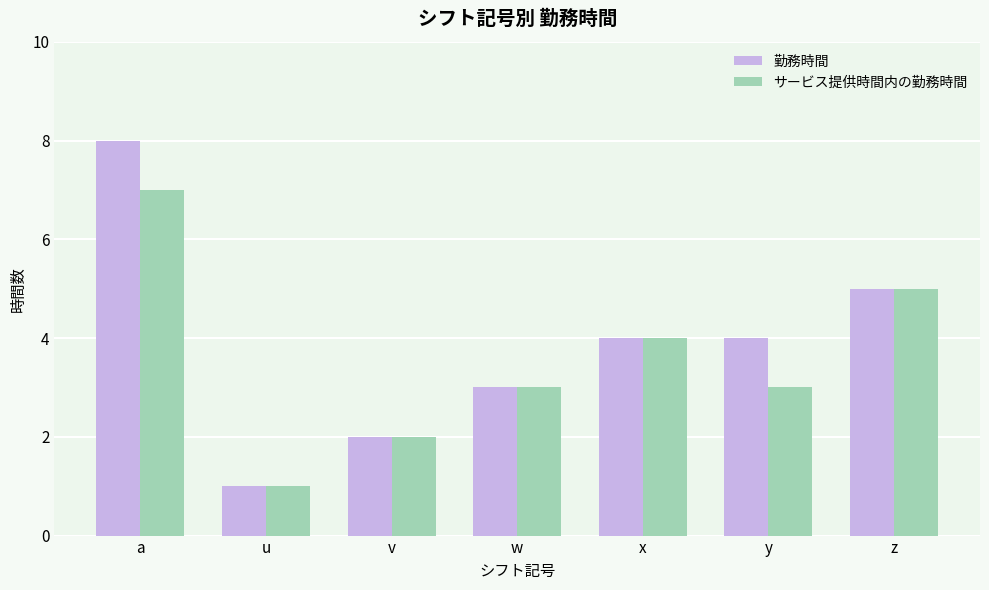

True or false: サービス提供時間内の勤務時間 has a value of 5 at w.

False